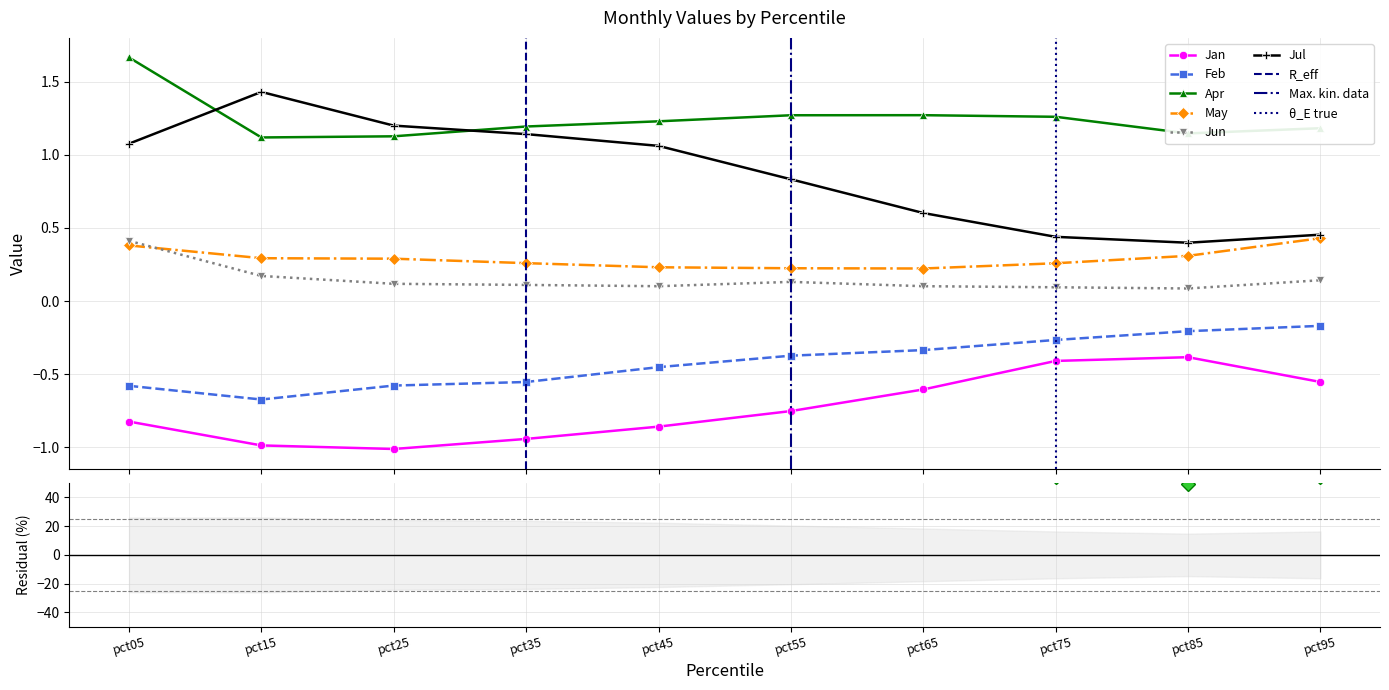

What is the sum of the Jan values at pct05 and pct65?

-1.4